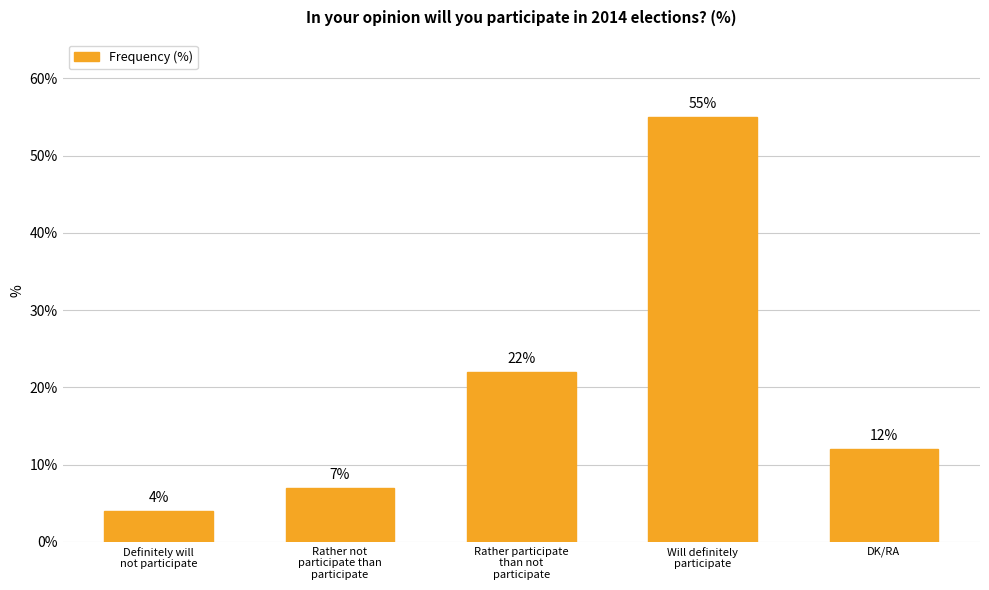

Reading right to left, transcribe all the data shown in this chart.

DK/RA=12	Will definitely
participate=55	Rather participate
than not
participate=22	Rather not
participate than
participate=7	Definitely will
not participate=4